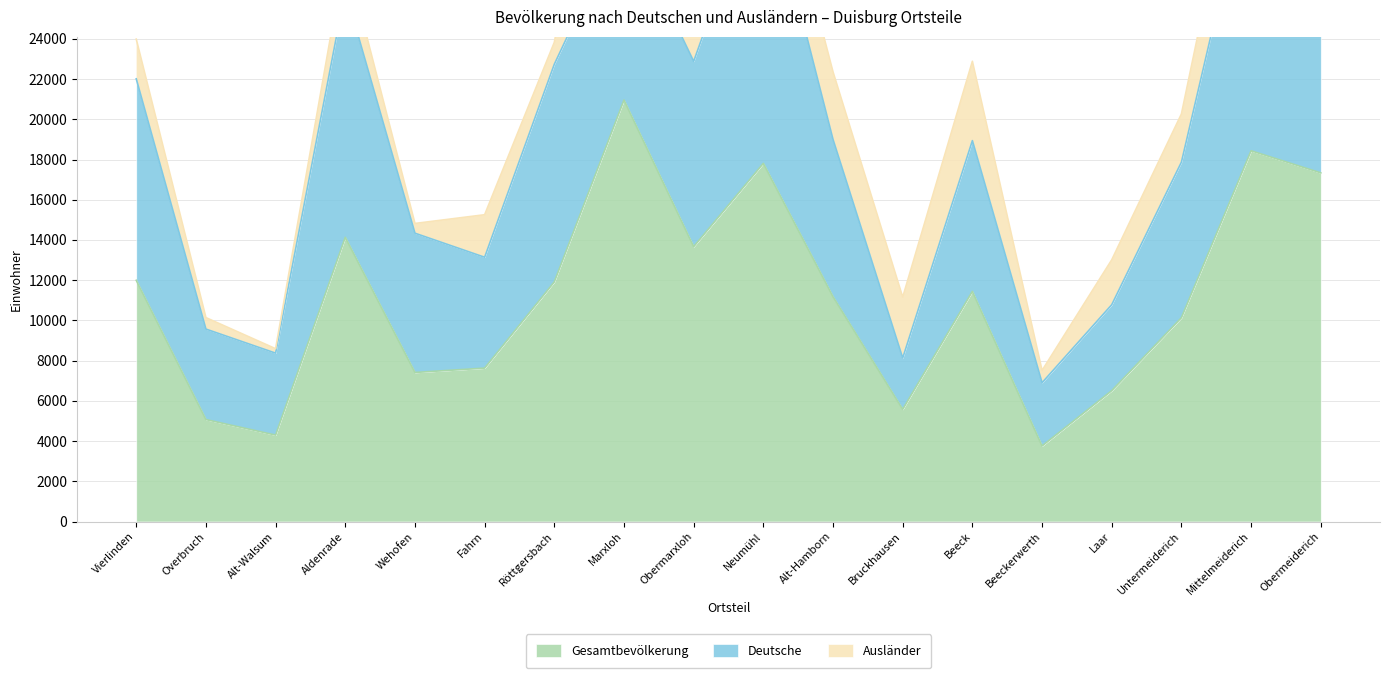

What are all the series names shown in the legend?

Gesamtbevölkerung, Deutsche, Ausländer